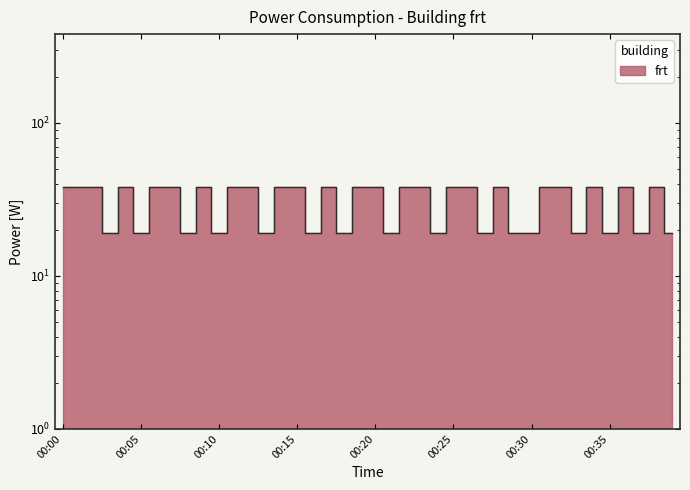

How many data points does each series have?

40